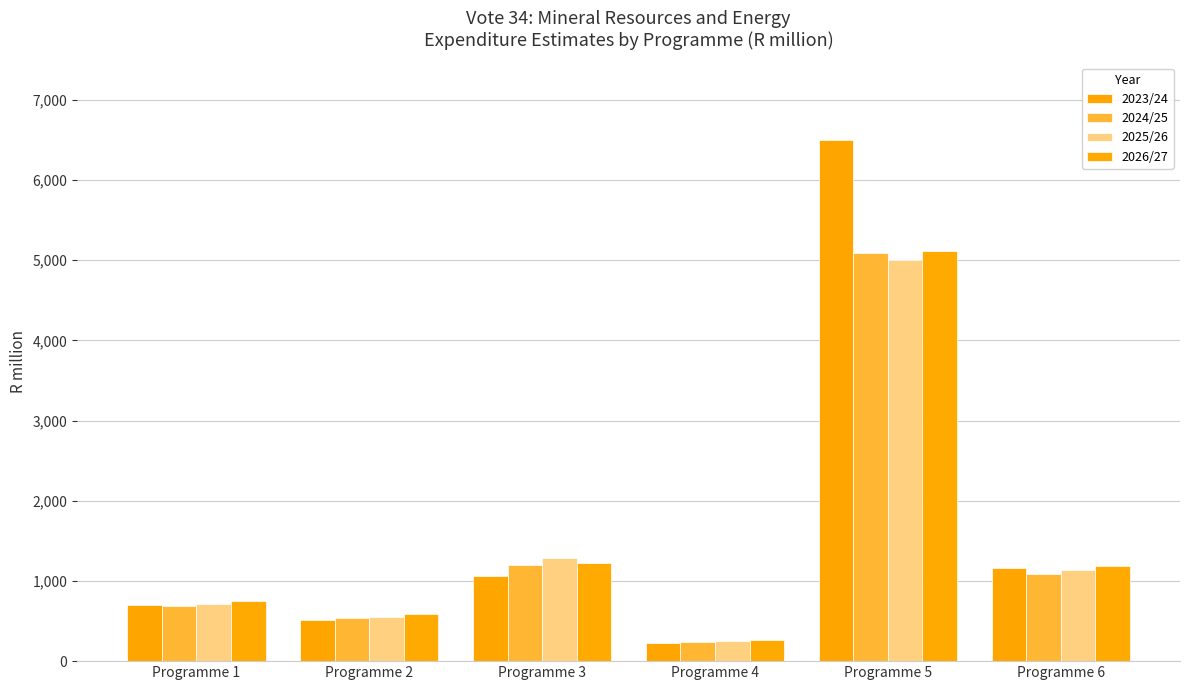

Are the bars grouped side by side (vs. stacked)?

Yes